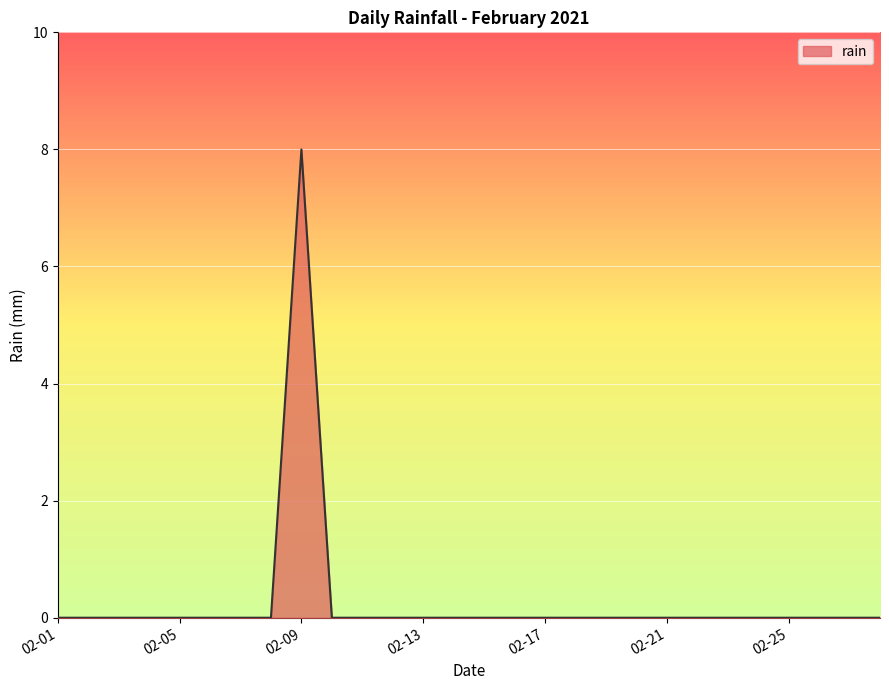

What is the maximum value shown in the chart?

8